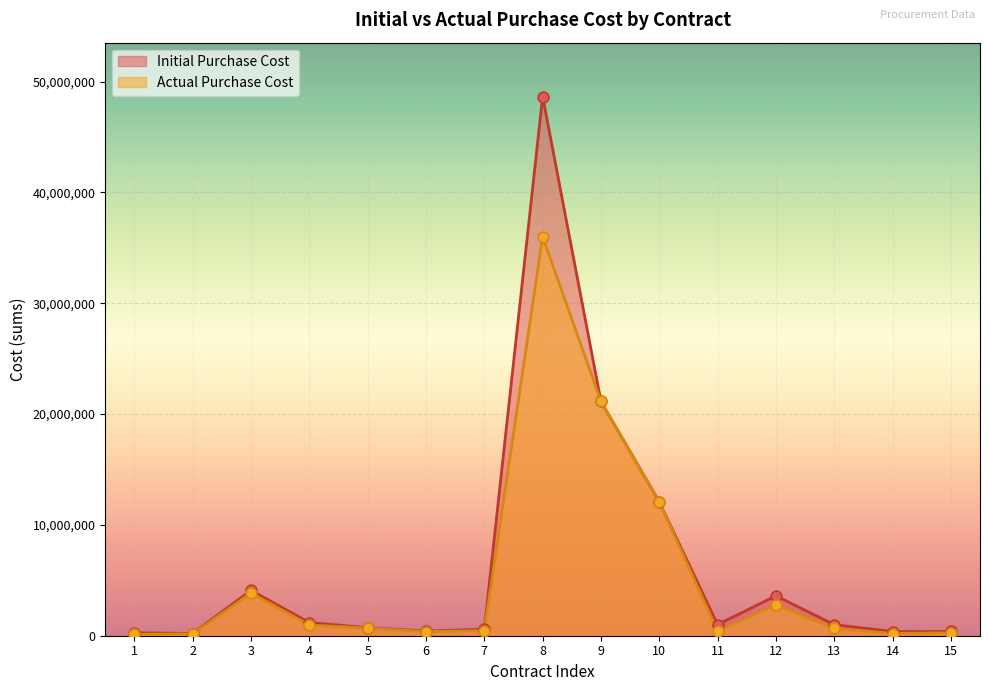

At how many categories does at least one series exceed 4283177?

3